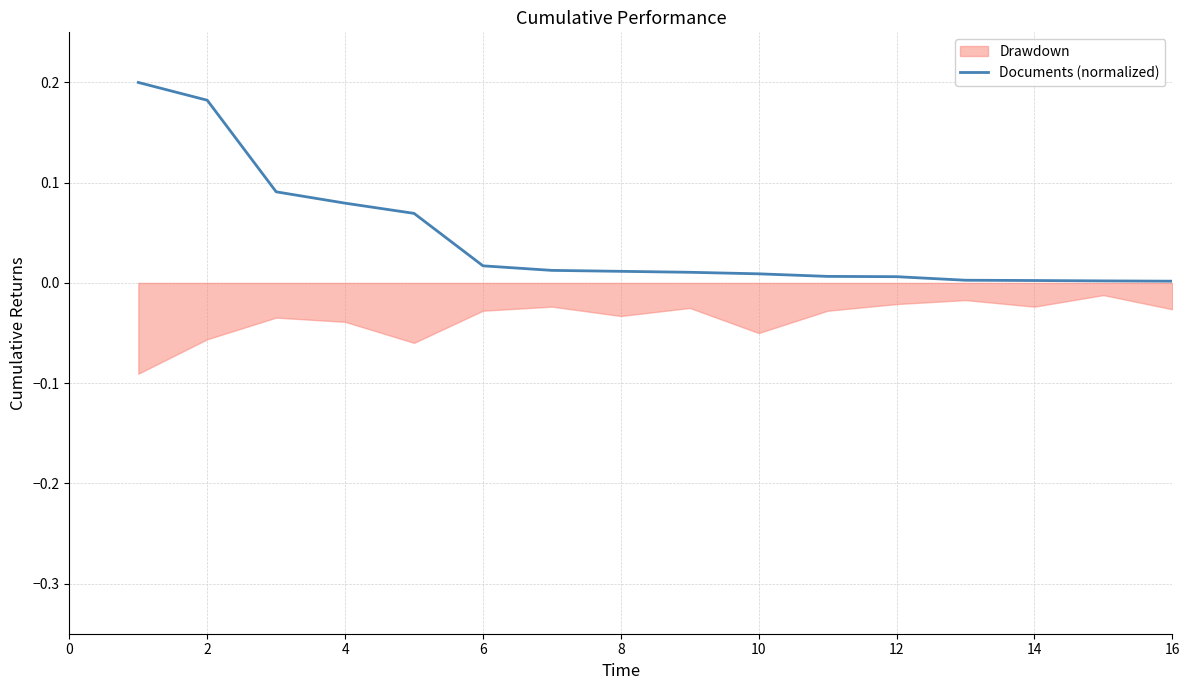

What is the difference between the maximum and second lowest values?

0.2